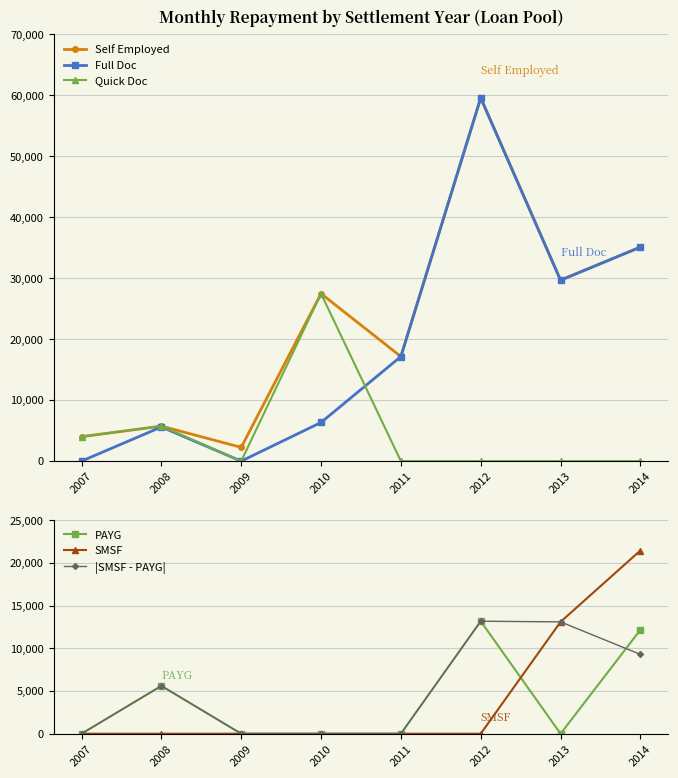

At how many categories does at least one series exceed 53953?

1